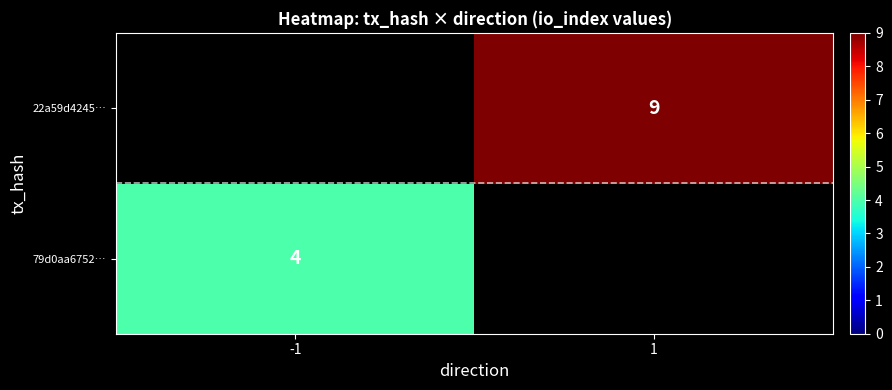

Is it true that 22a59d4245… equals 4 at 1?

False